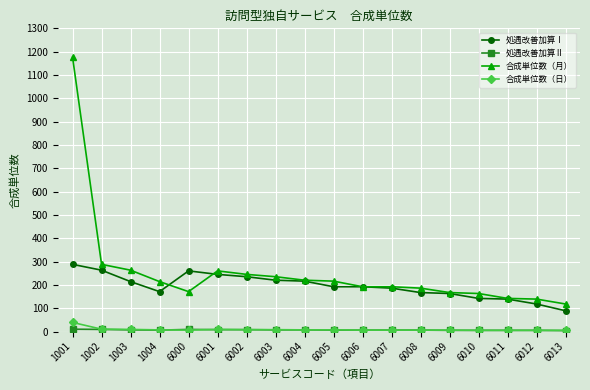

True or false: 合成単位数（日） and 処遇改善加算Ⅰ cross at least once.

False